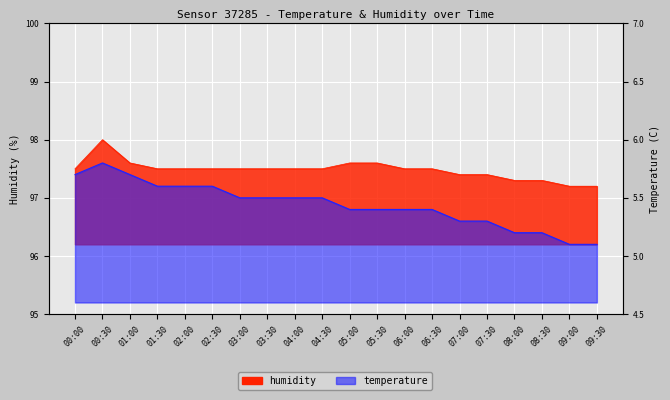

What position from the left is 01:00?

3